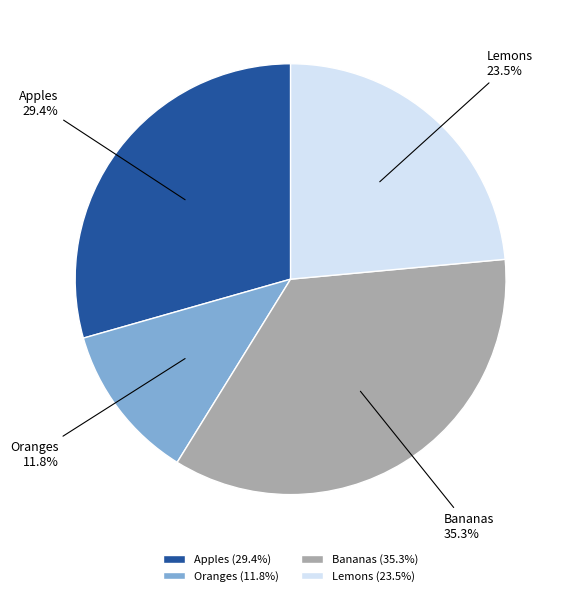

What is the smallest slice in the pie chart?

Oranges